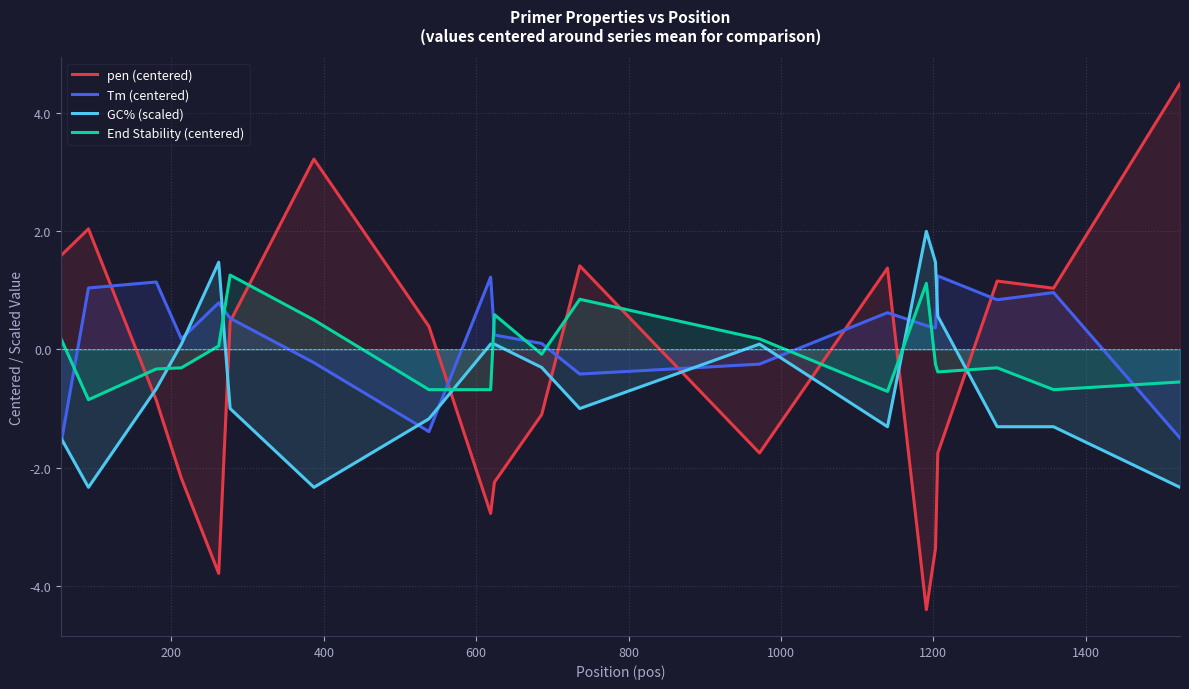

How many positive values does the pen (centered) series have?

10